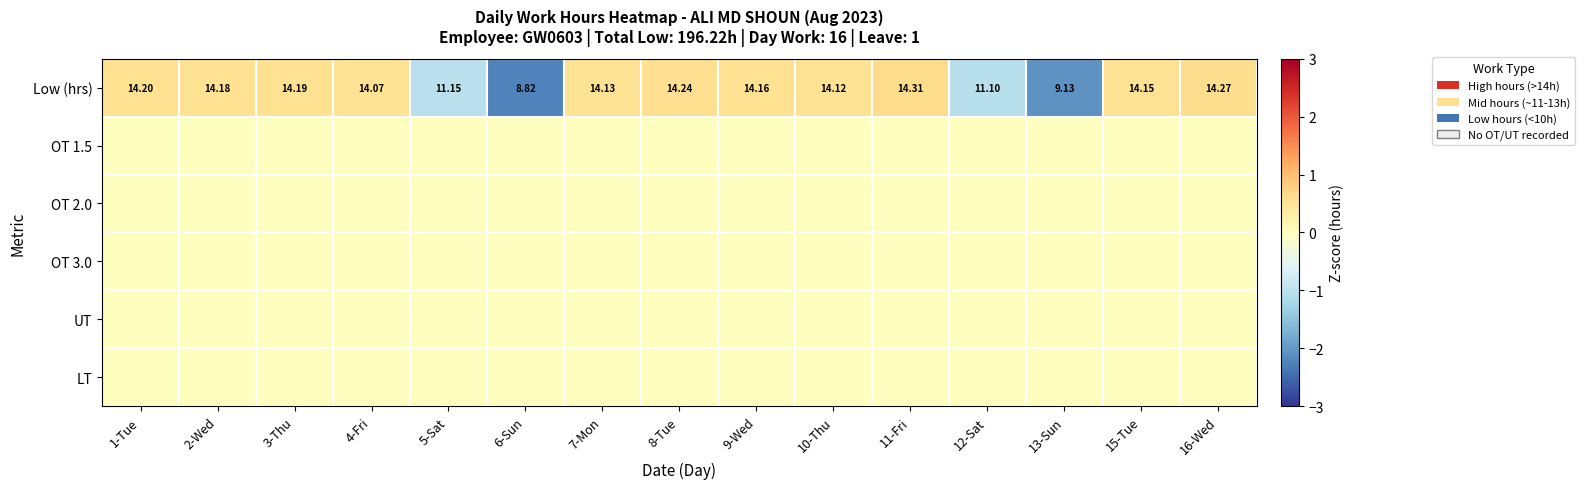

At 12-Sat, list the series in order from largest to smallest.

OT 1.5, OT 2.0, OT 3.0, UT, LT, Low (hrs)